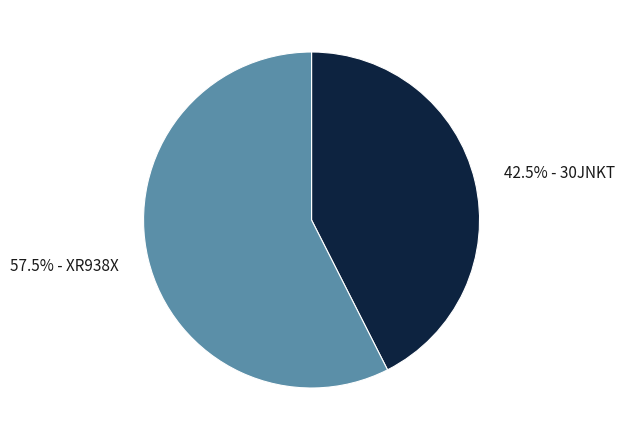

To the nearest percent, what is the difference between the largest and smallest slice percentages?

15%